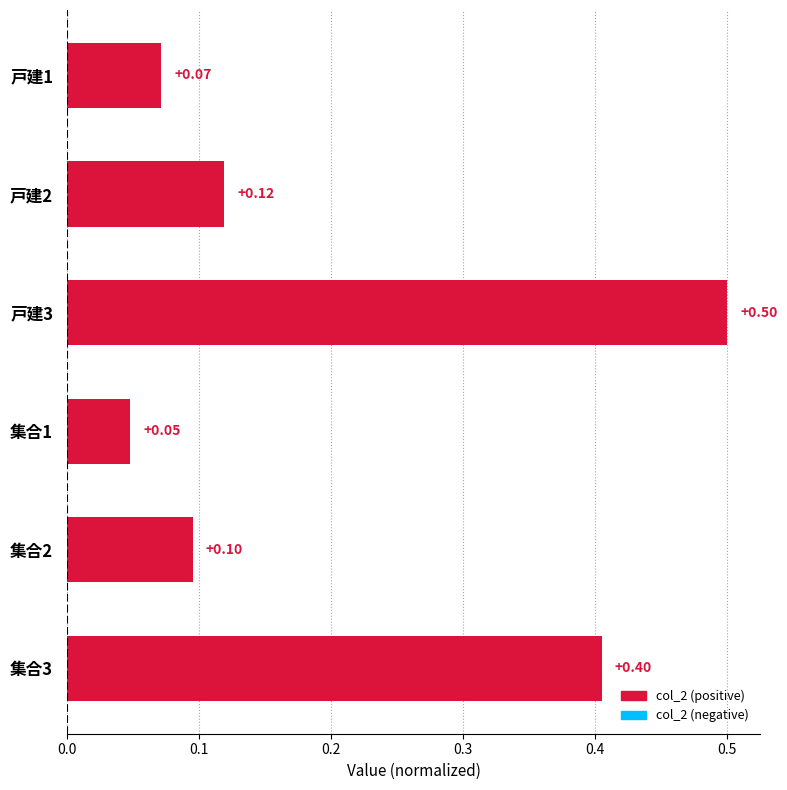

What is the difference between the second highest and second lowest values?

0.3